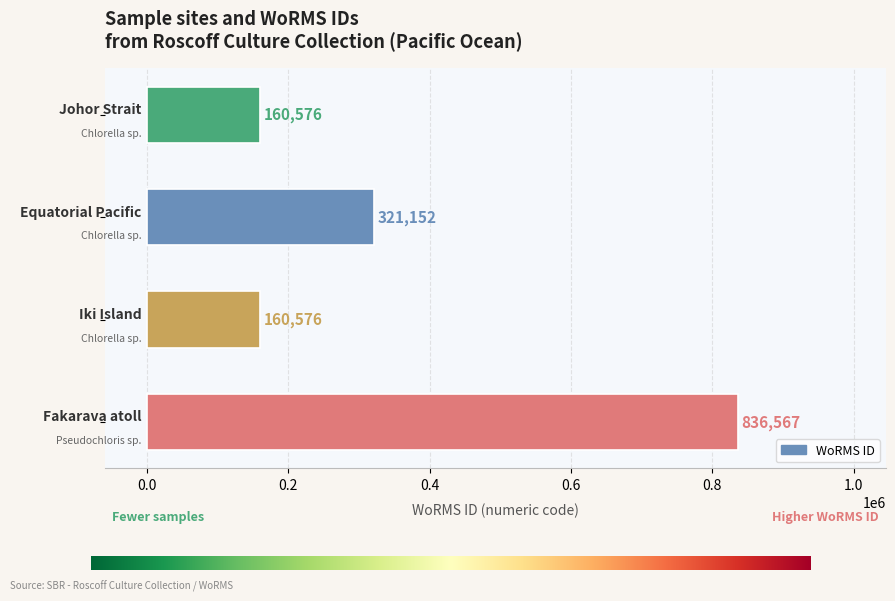

What is the greatest value displayed?

836567